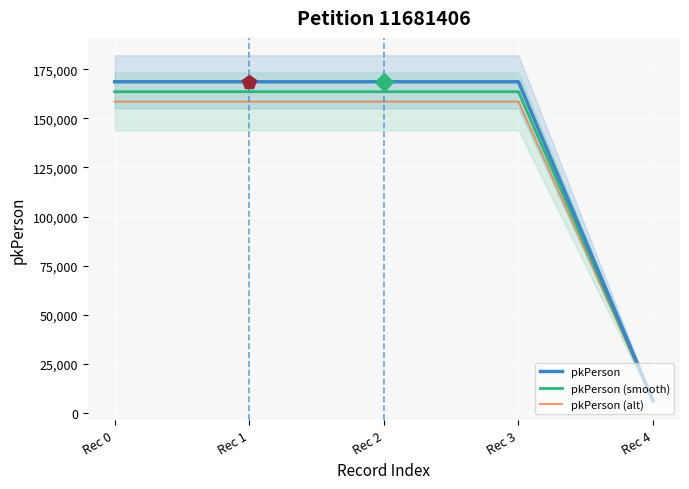

Is this an area chart (filled region under the line)?

No